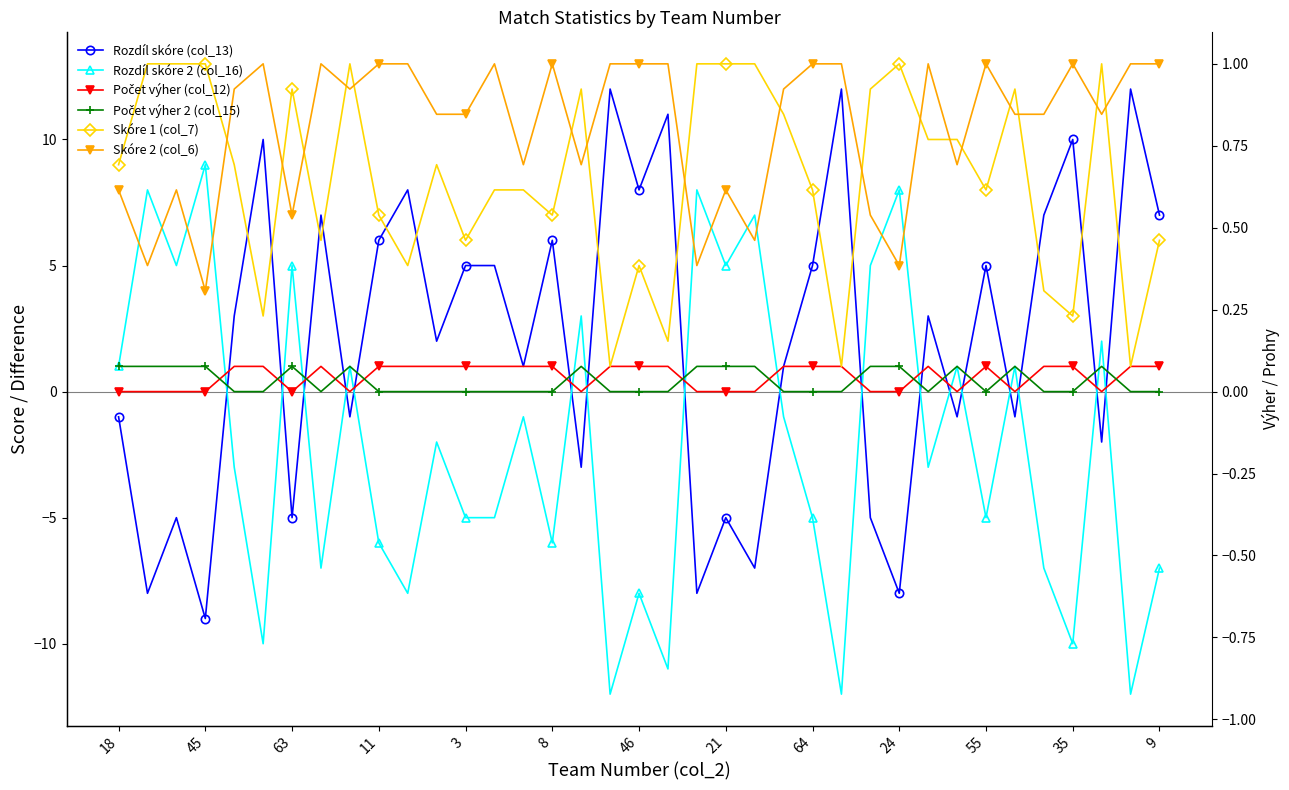

What is the sum of all Rozdíl skóre (col_13) values?

77